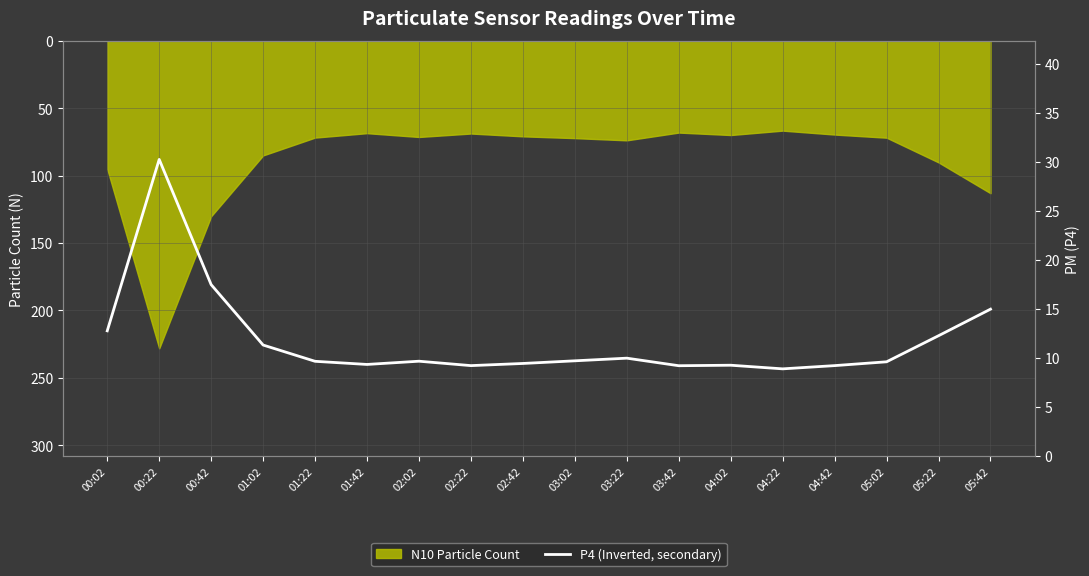

What position from the right is 01:22?

14